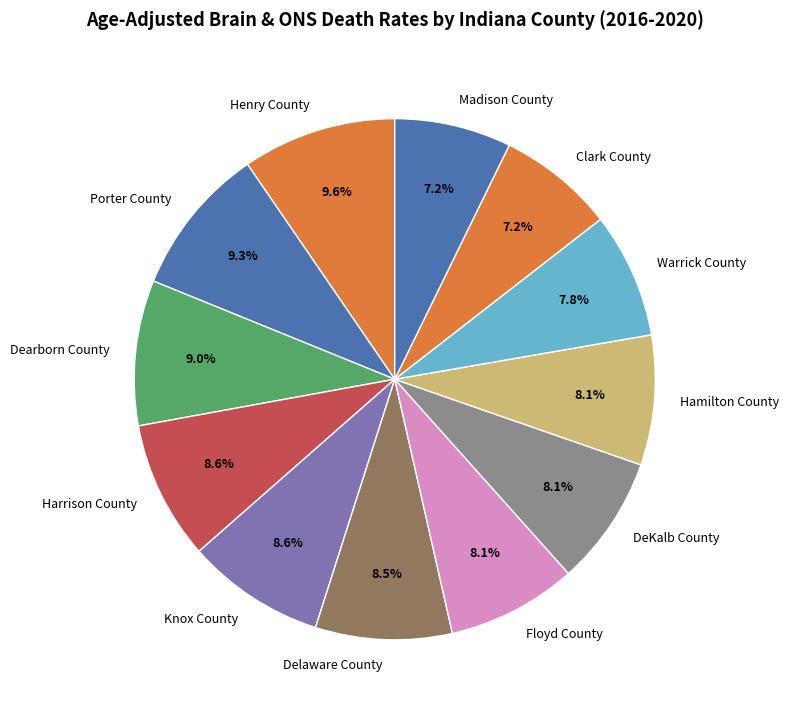

What percentage do Madison County and Floyd County together represent?

15.3%